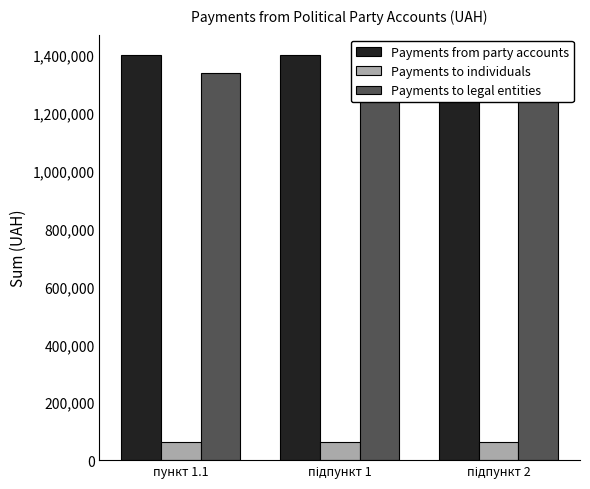

At which label is Payments to legal entities closest to 1335724?

пункт 1.1